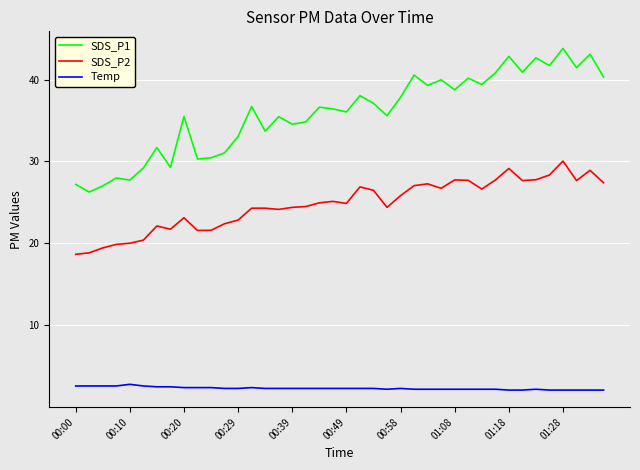

What is the highest value of the SDS_P1 series?

43.8